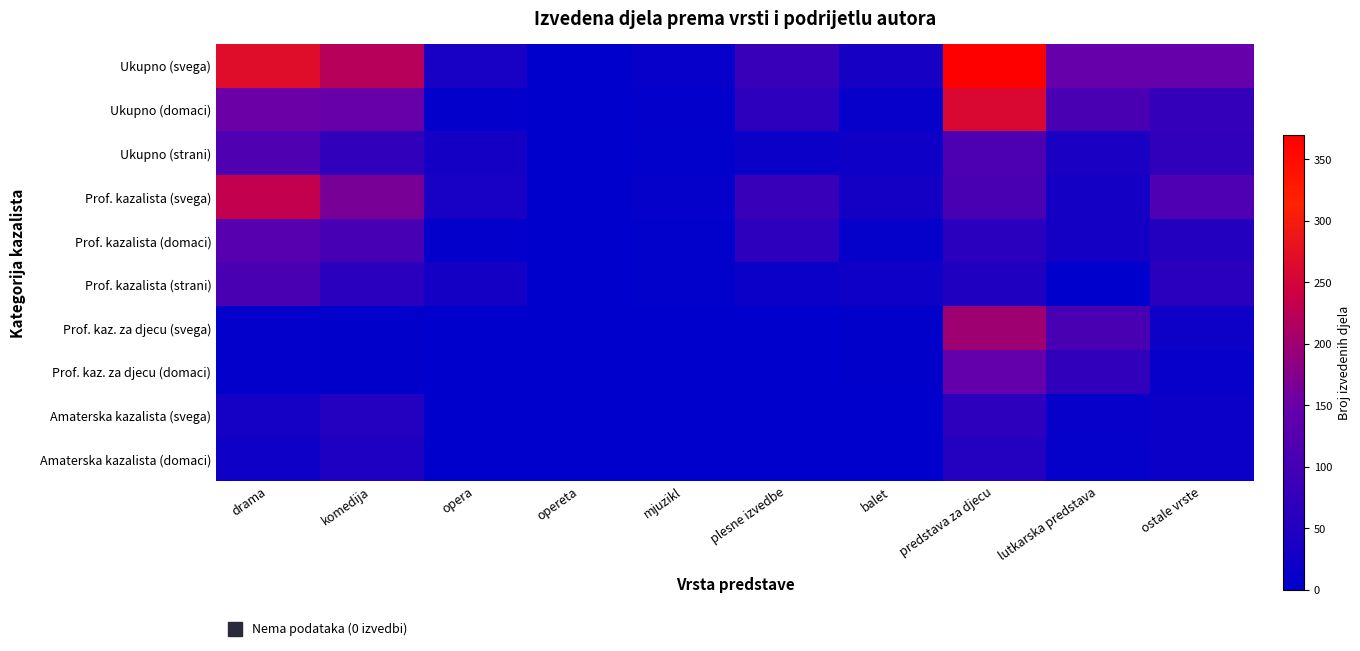

Between opera and opereta, which series saw the biggest shift?

Ukupno (svega)